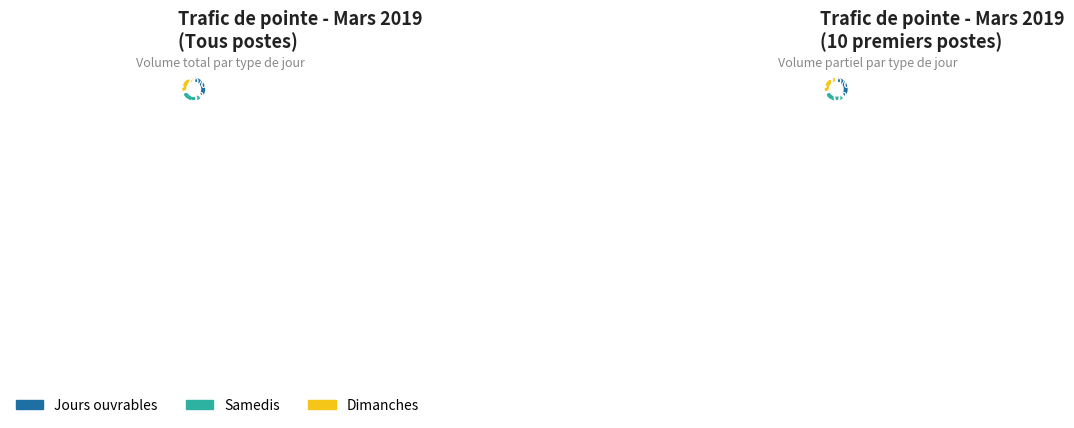

How many slices are in this pie chart?

34